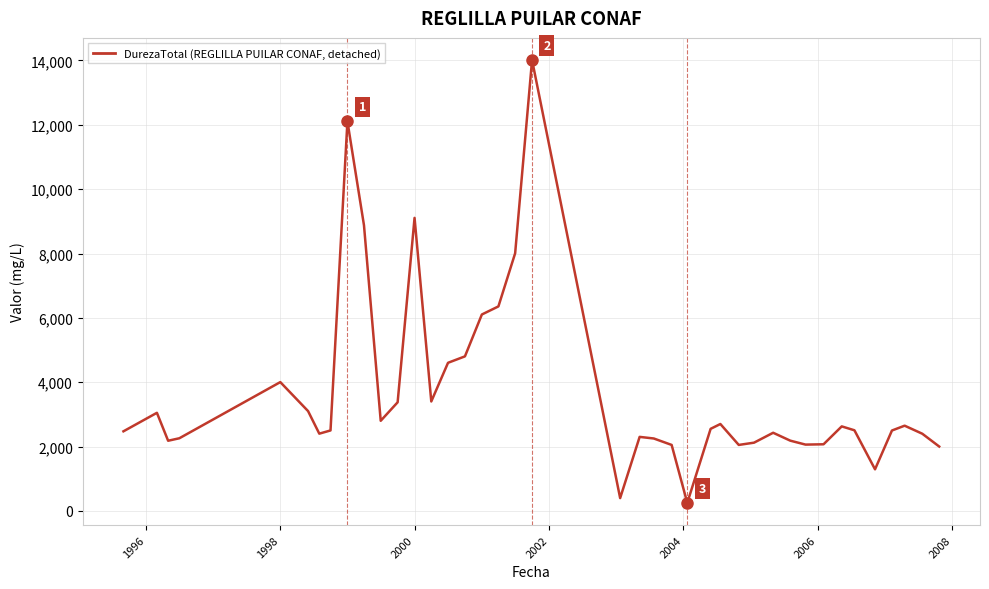

What is the difference between the maximum and minimum values?

13762